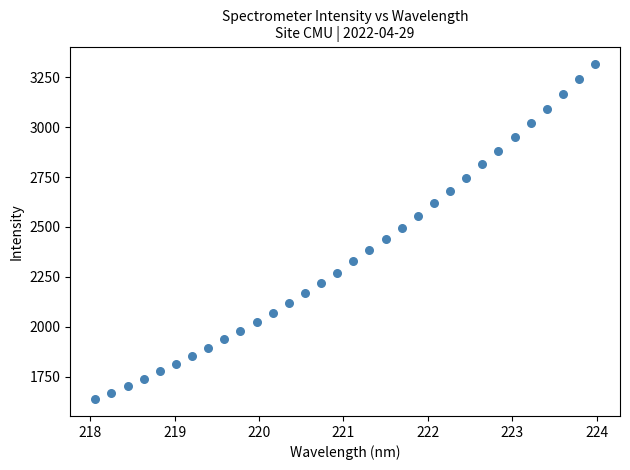

What is the range of Y values (max minus min)?

1681.4